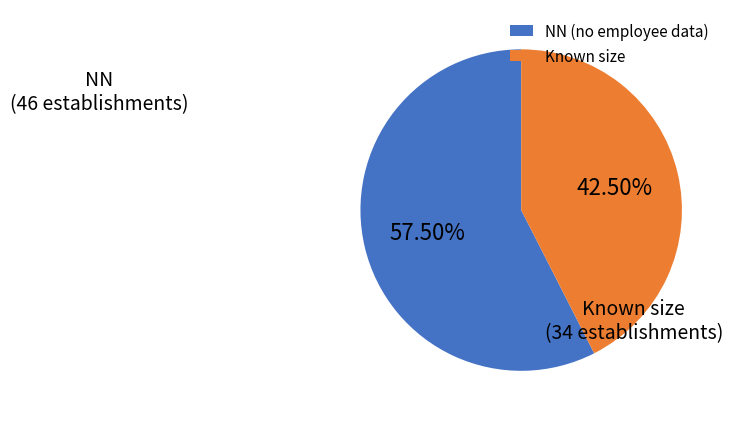

Is the sum of NN (no employee data) and Known size greater than half?

Yes